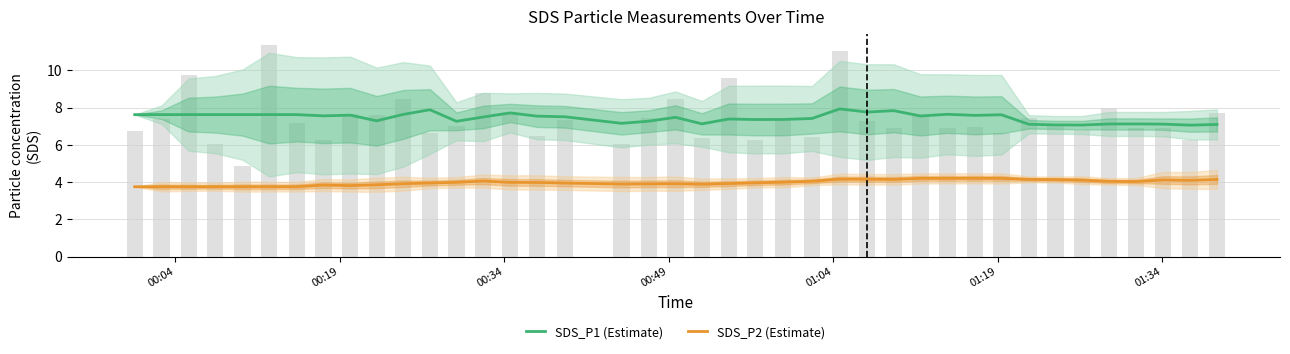

Rank the series by their average value, from highest to lowest.

SDS_P1 (Estimate), SDS_P2 (Estimate)